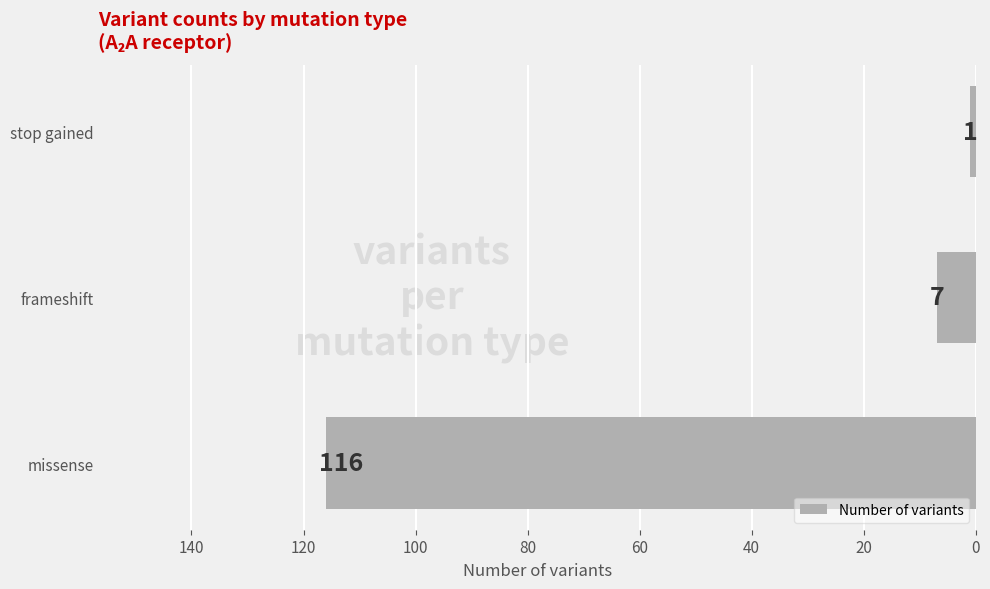

What is the change in value from frameshift to stop gained?

-6